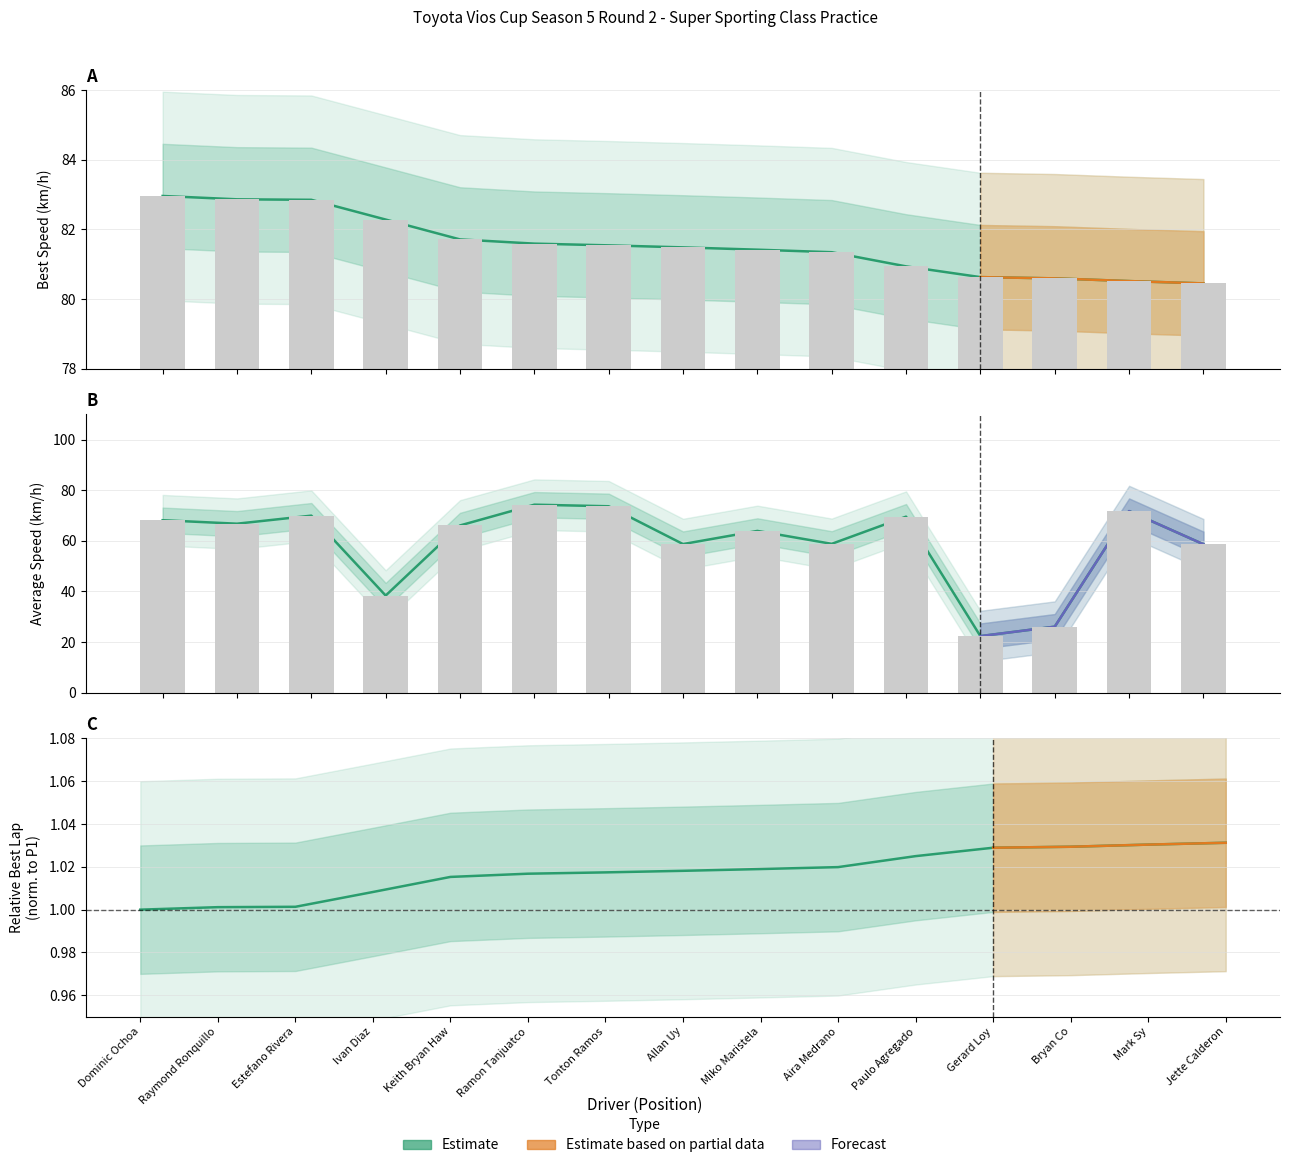

Read the Best Speed value at Gerard Loy.

80.6